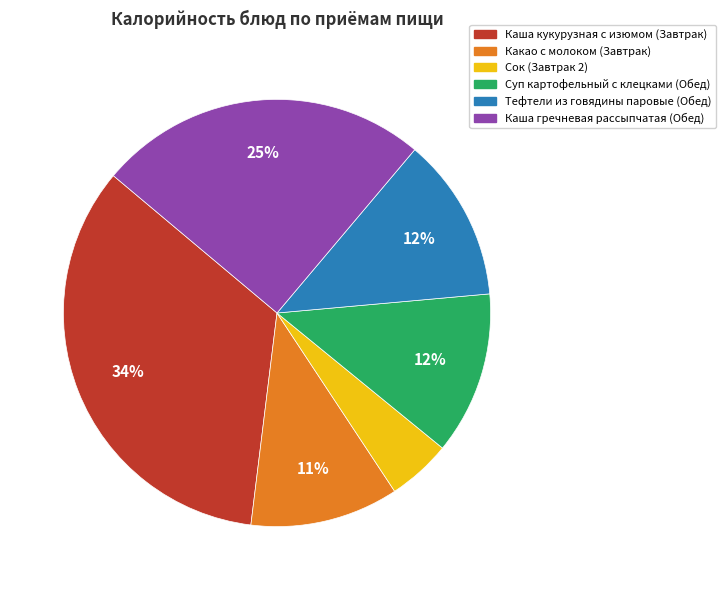

Which category has the biggest portion of the pie?

Каша кукурузная с изюмом (Завтрак)